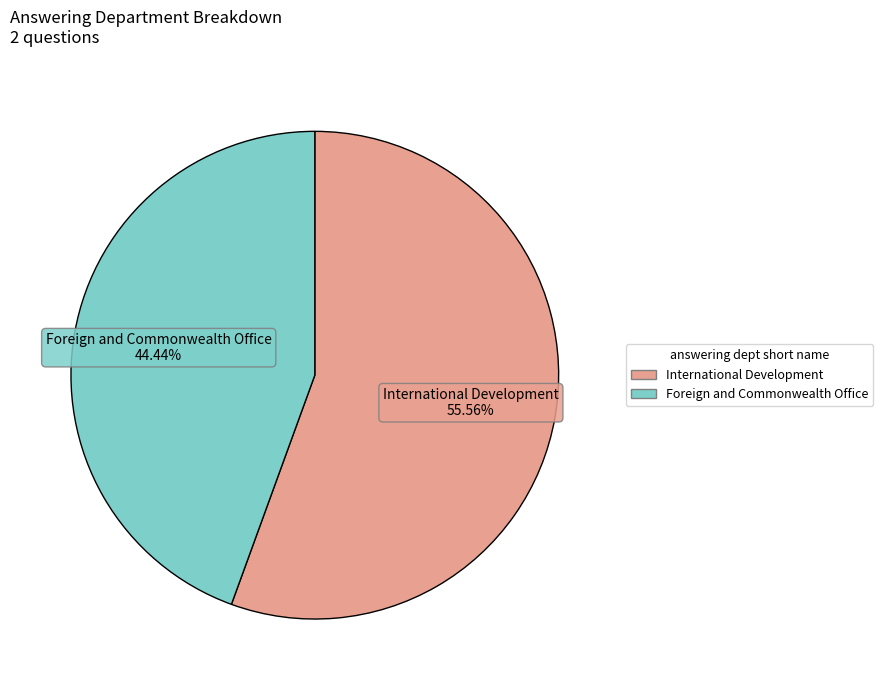

Count the number of slices in the pie.

2